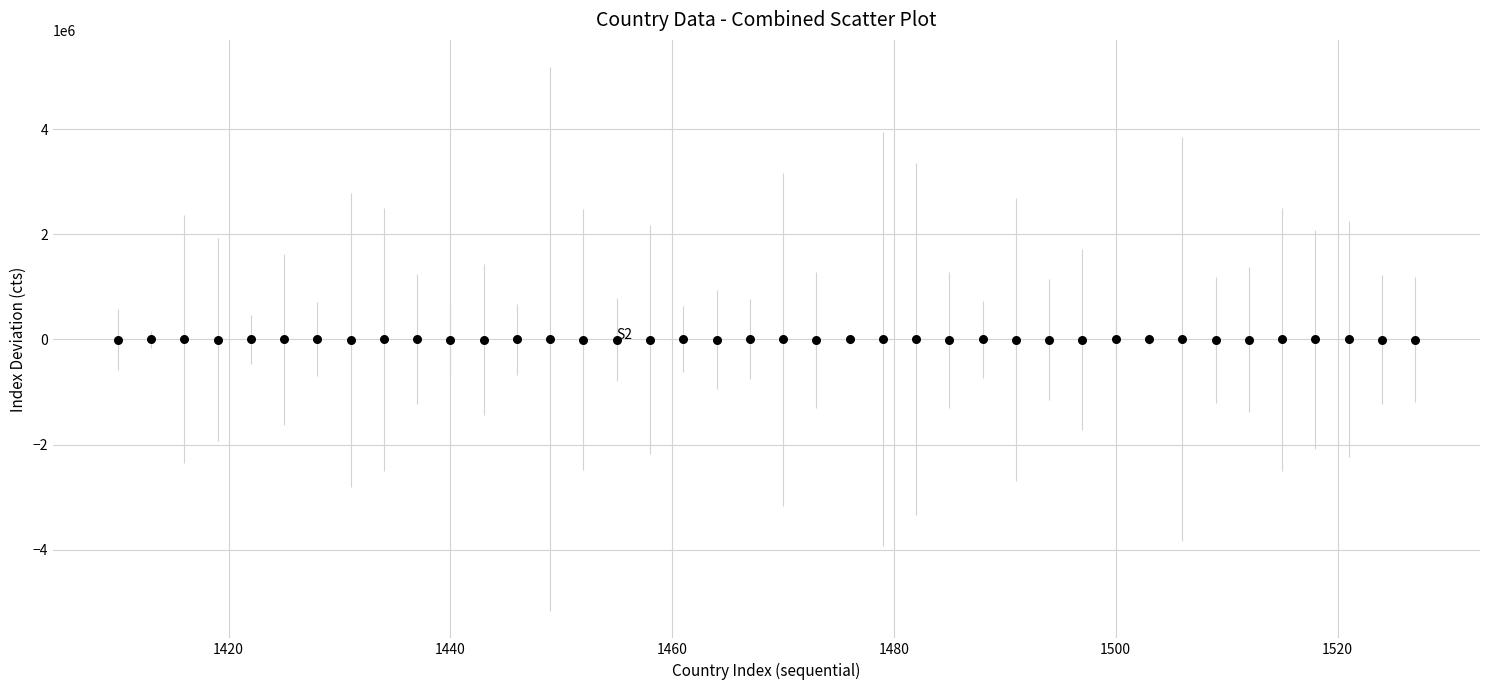

What is the range of X values (max minus min)?

117.0